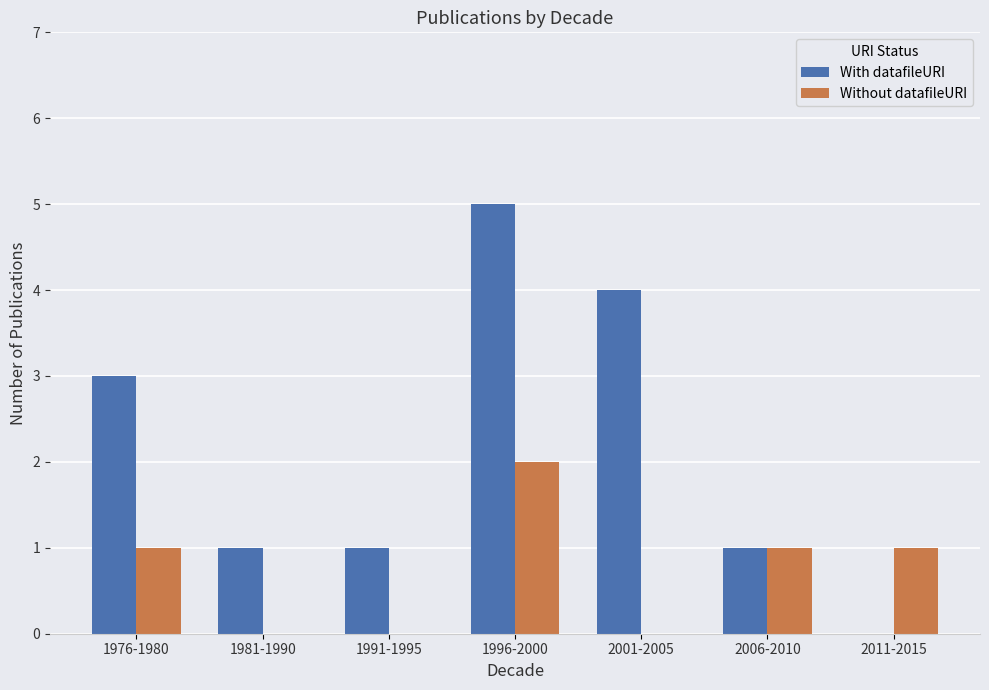

Reading right to left, extract all data points from this chart.

With datafileURI: 0	1	4	5	1	1	3
Without datafileURI: 1	1	0	2	0	0	1